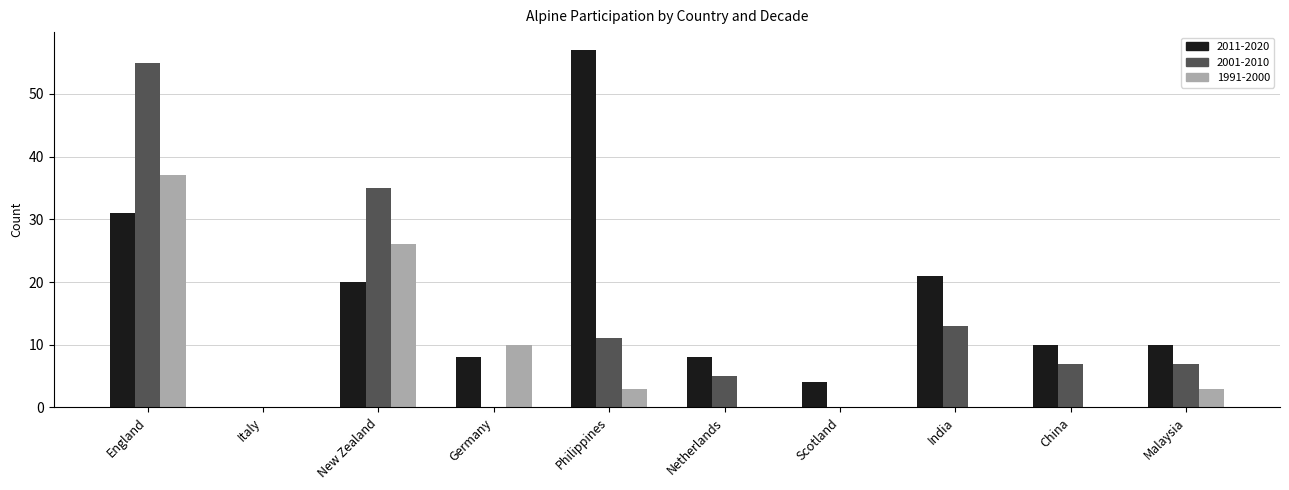

Where is 2011-2020 nearest to the value 28?

England